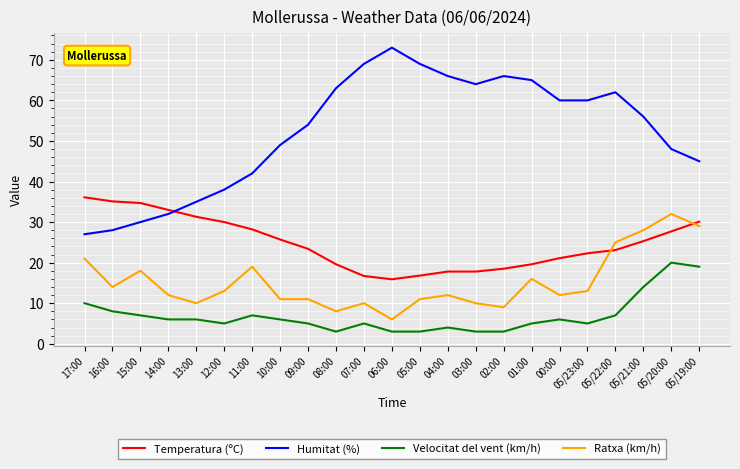

How many values in the Velocitat del vent (km/h) series are below 6?

11